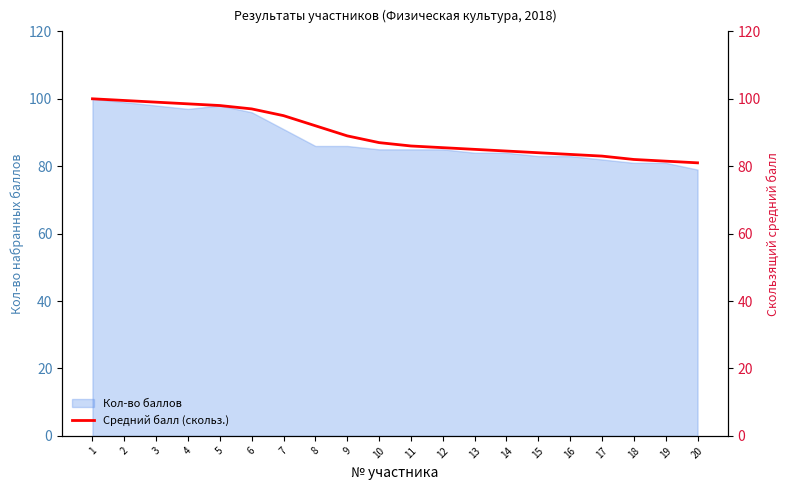

Reading right to left, what are all the values shown in this chart?

20=81.0	19=81.5	18=82.0	17=83.0	16=83.5	15=84.0	14=84.5	13=85.0	12=85.5	11=86.0	10=87.0	9=89.0	8=92.0	7=95.0	6=97.0	5=98.0	4=98.5	3=99.0	2=99.5	1=100.0